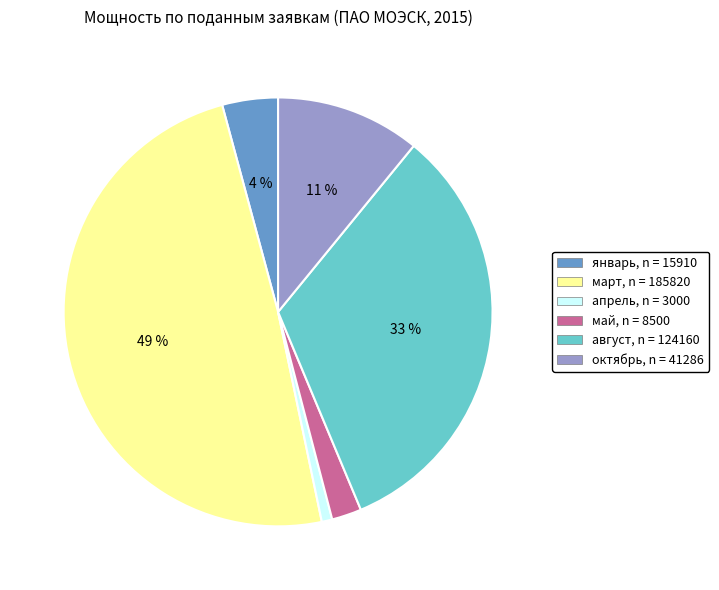

Is there a majority slice in this chart?

No